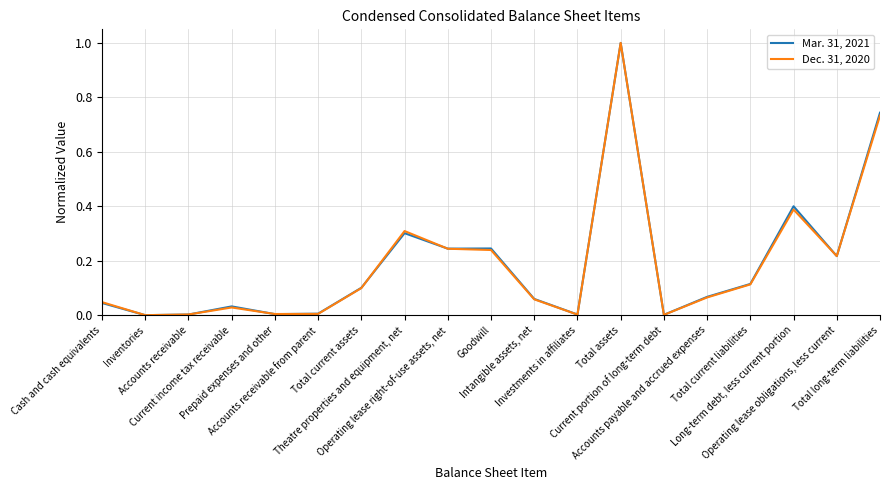

What is the highest value of the Dec. 31, 2020 series?

1.0